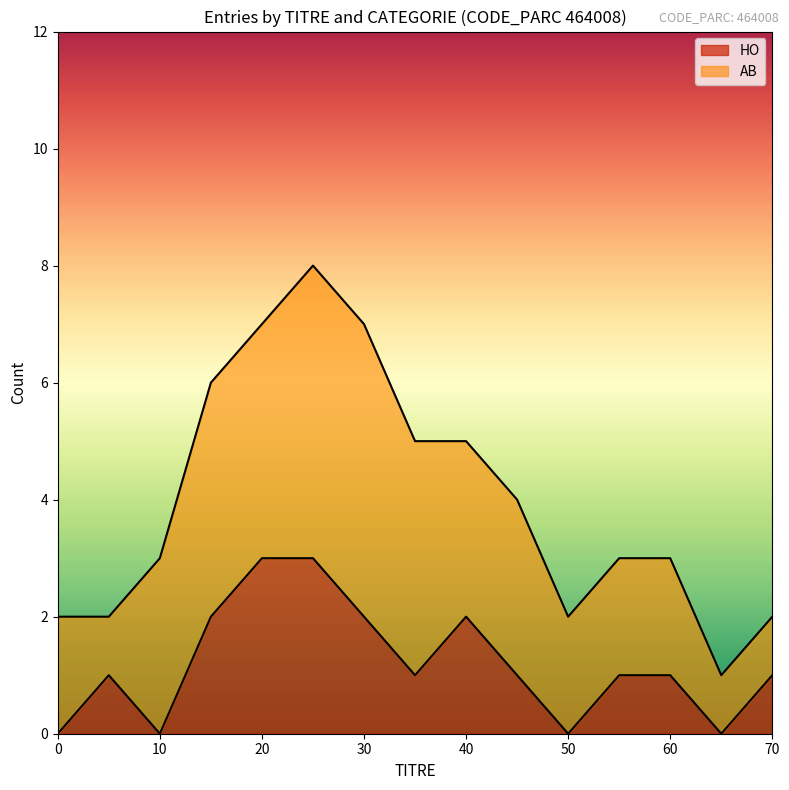

What is the total value across all series at 60?

3